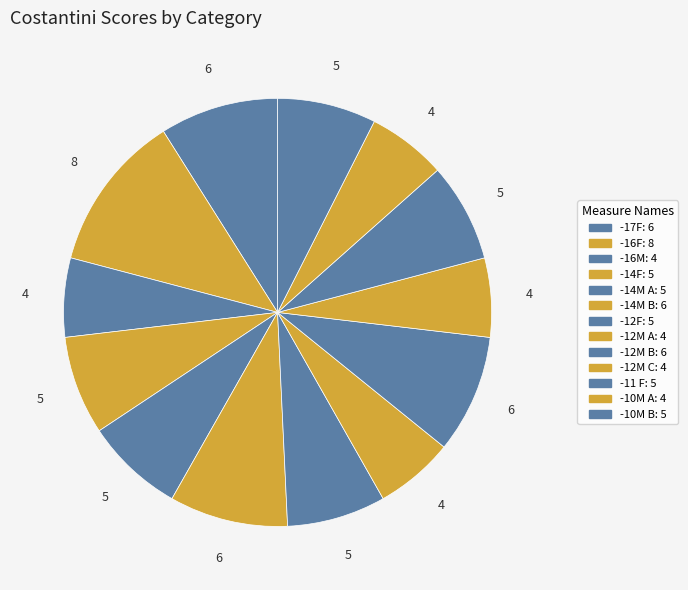

Which slice is the largest?

-16F